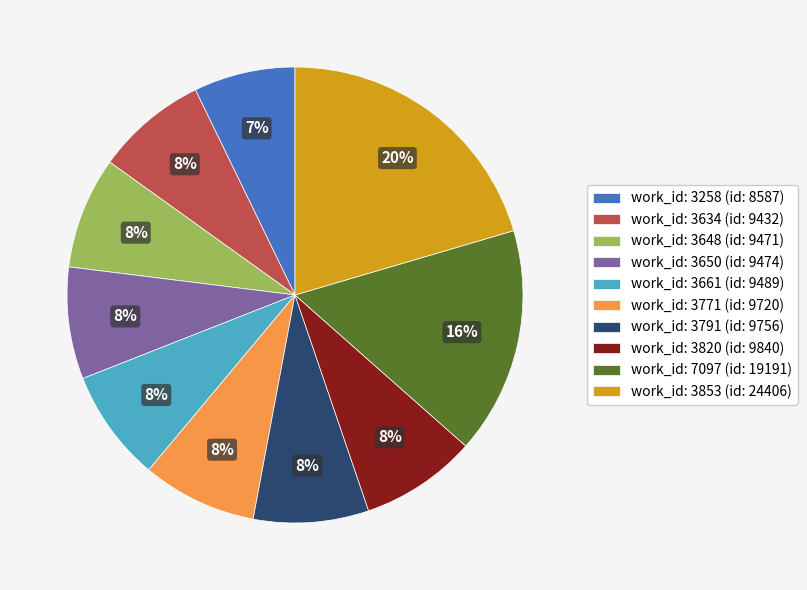

What percentage is the work_id: 3820 (id: 9840) slice, to the nearest percent?

8%